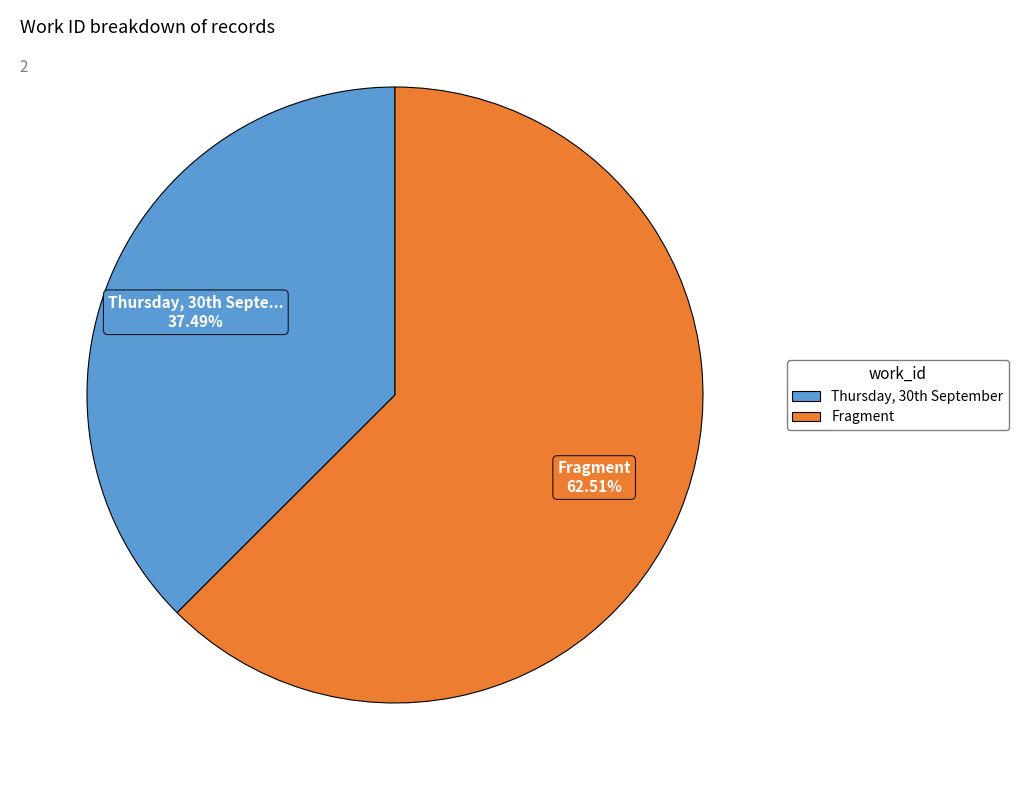

Rank the categories by value from highest to lowest.

Fragment, Thursday, 30th September